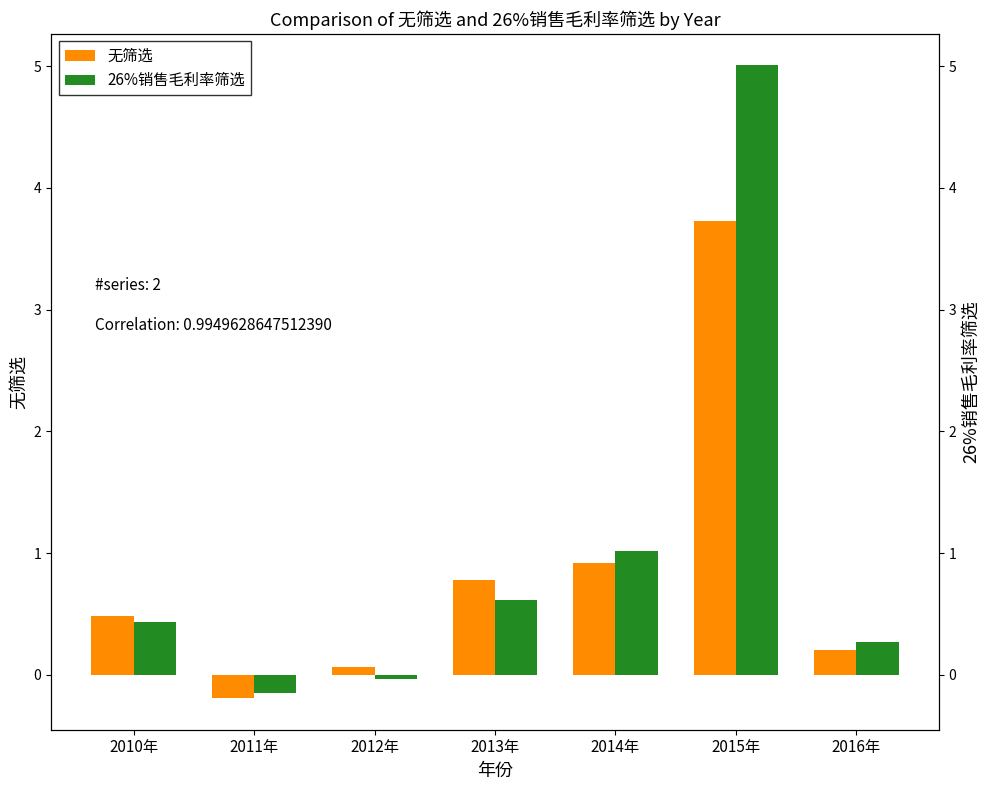

What is the label of the 6th bar from the left?

2015年